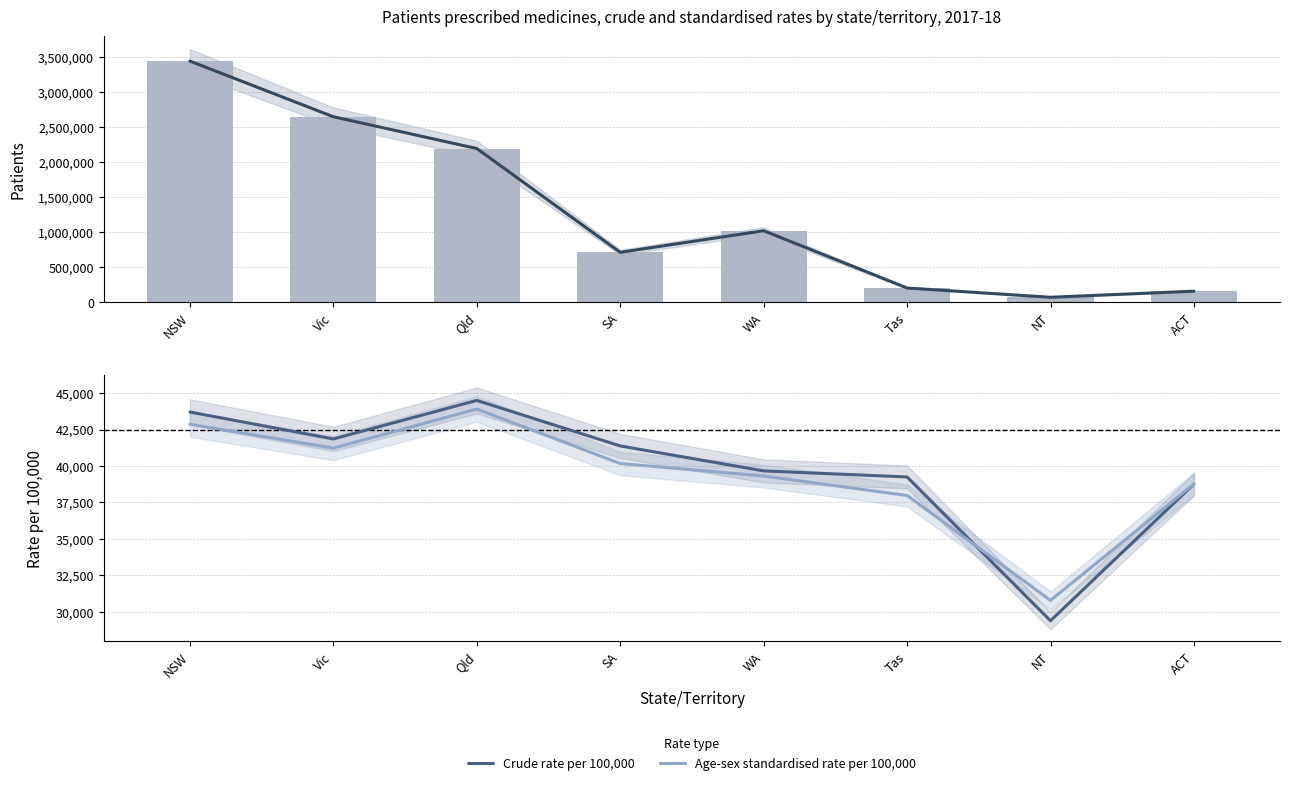

The Patients (line) series shows 48421 at NT. True or false?

False